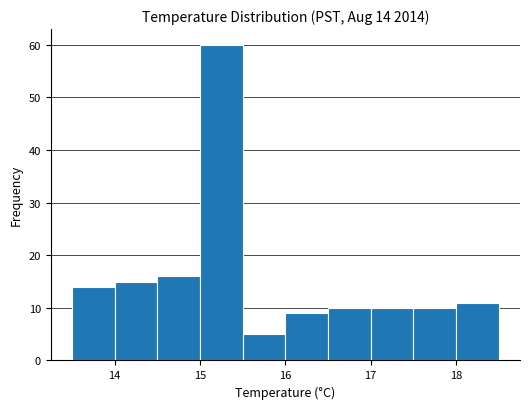

Over which range of the x-axis is the bar tallest?

15.0 to 15.5